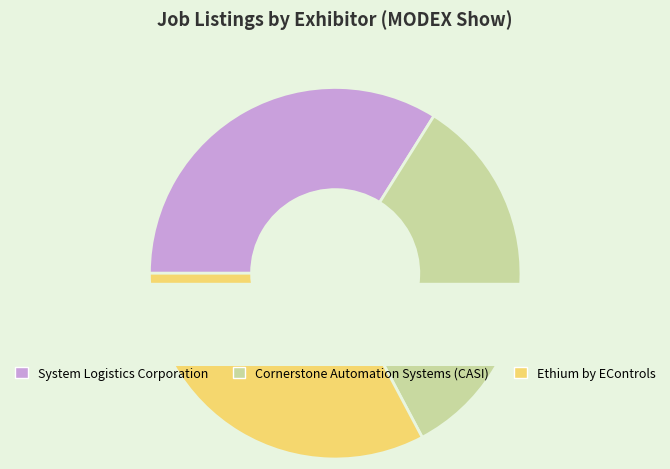

Which slice is the smallest?

Ethium by EControls